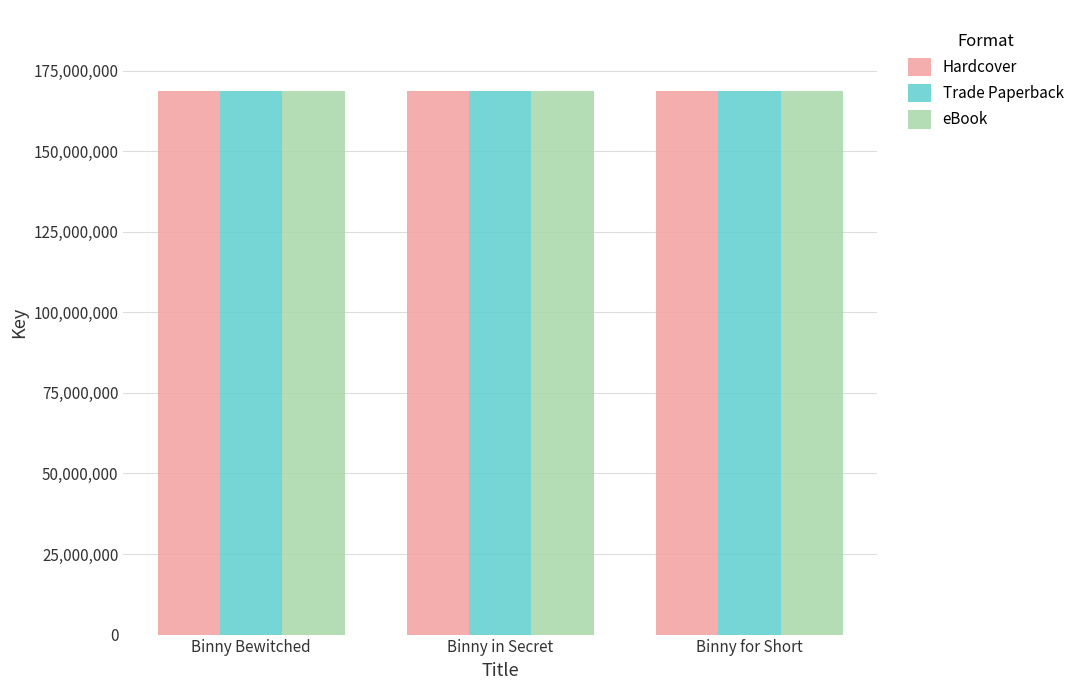

What is the greatest value displayed?

168525322